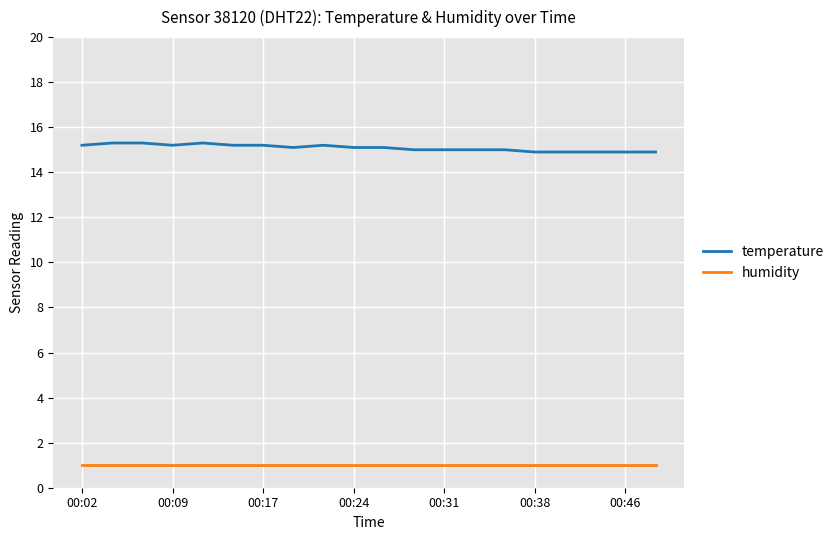

What is the difference between the second highest and minimum values in the temperature series?

0.4